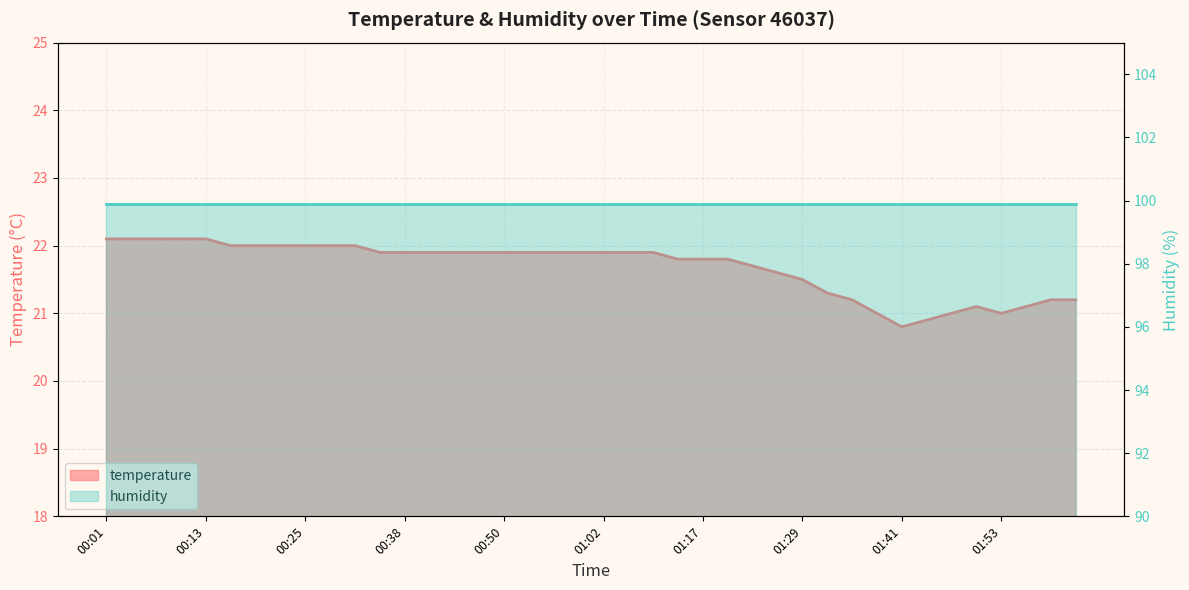

Is it true that the value at 00:16 is 22.0?

True